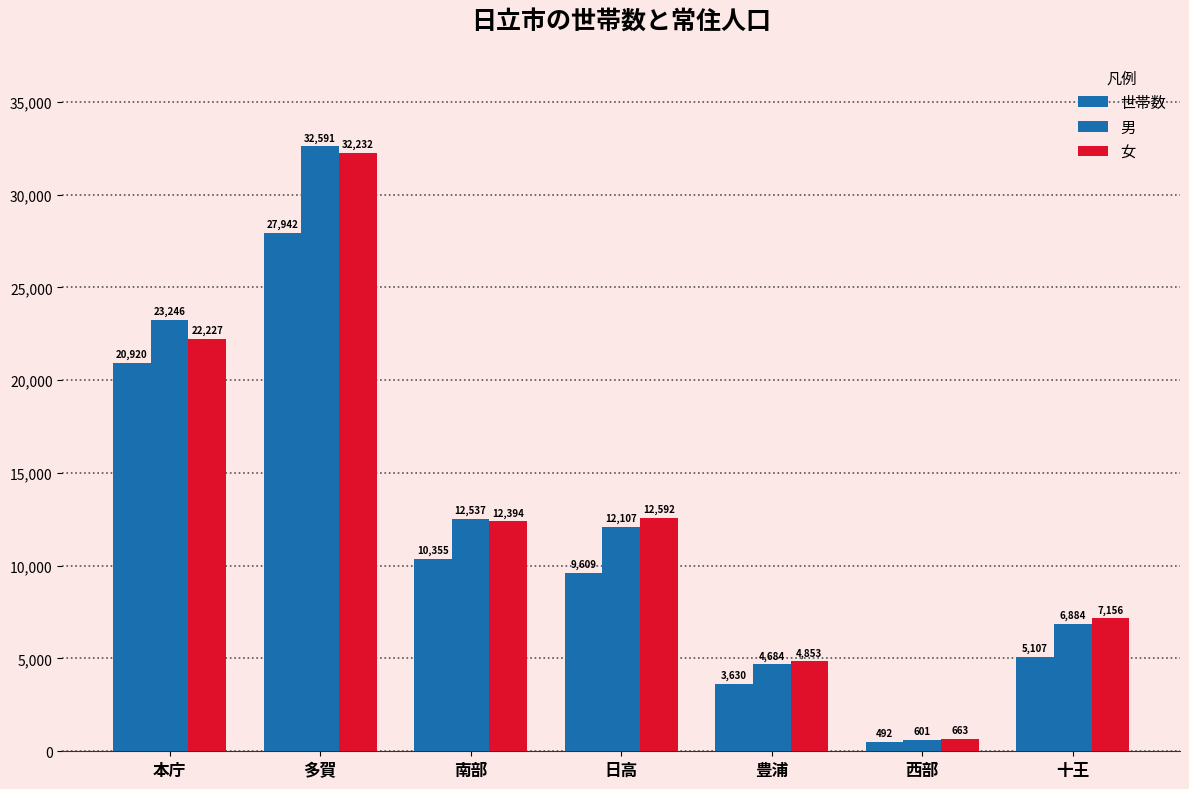

How many bars are there in each group?

3